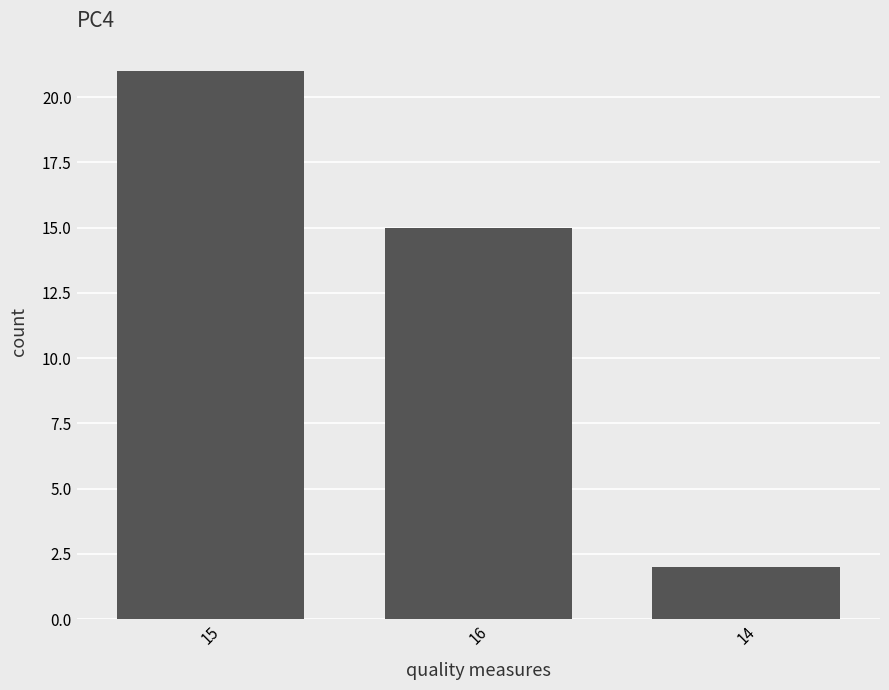

What is the label of the 3rd bar from the right?

15